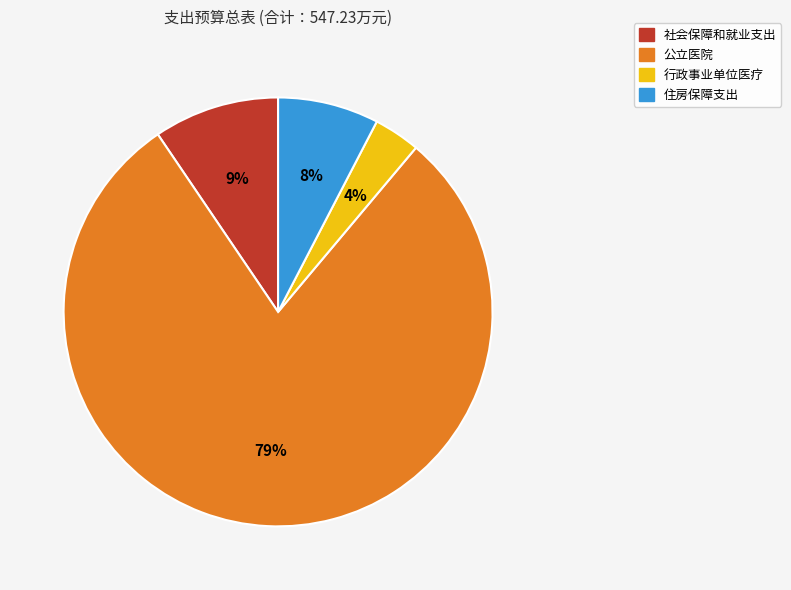

Count the number of slices in the pie.

4